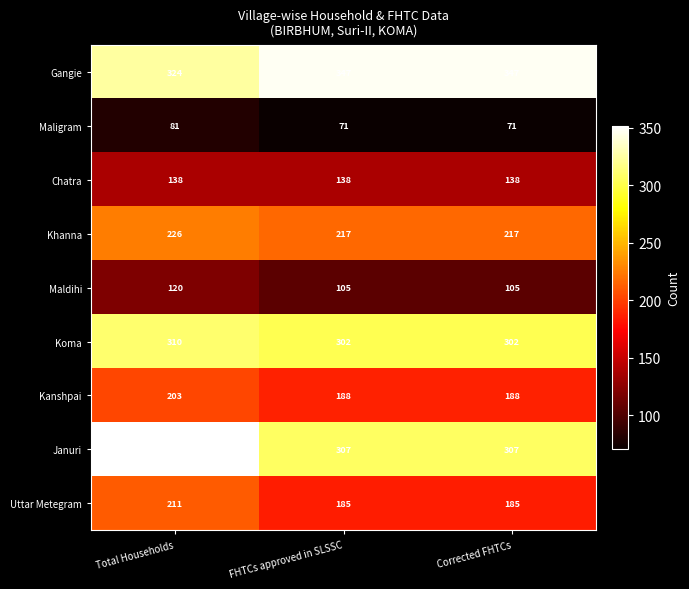

Count the number of categories in the chart.

3